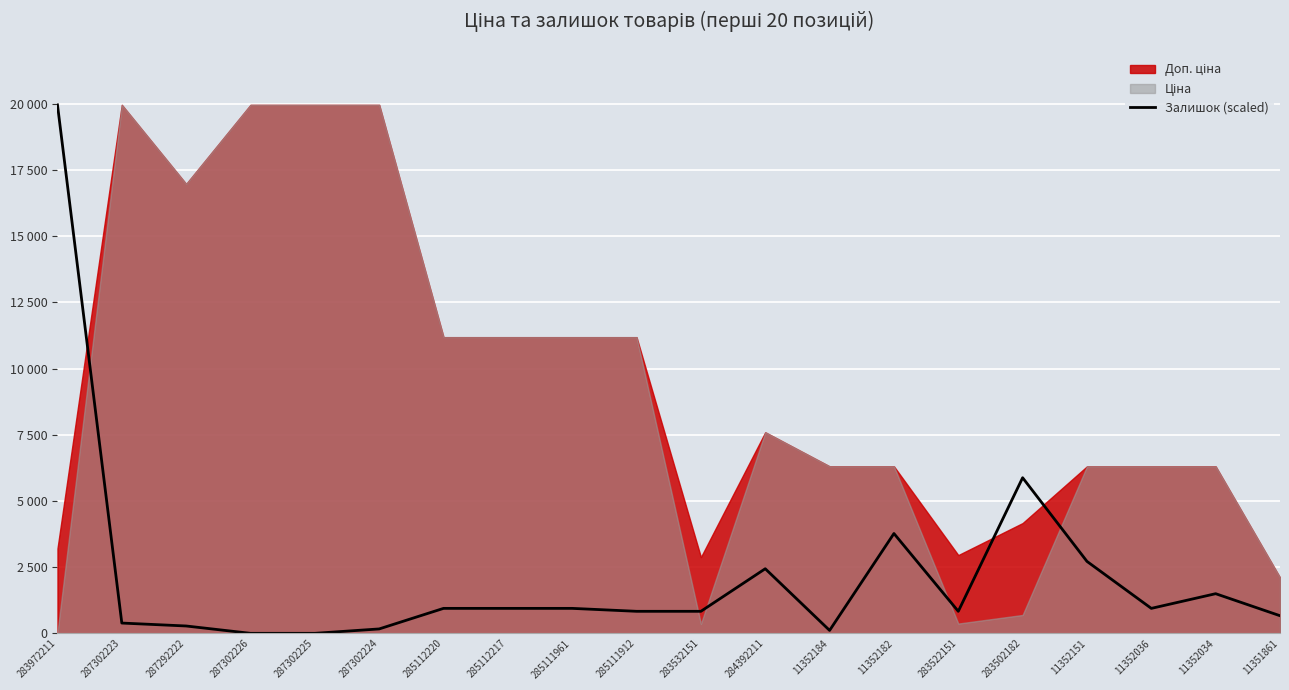

Reading right to left, what are all the values shown in this chart?

665.5	1497.3	942.8	2717.3	5878.3	831.8	3771.0	110.9	2440.1	831.8	831.8	942.8	942.8	942.8	166.4	0.0	0.0	277.3	388.2	19964.2